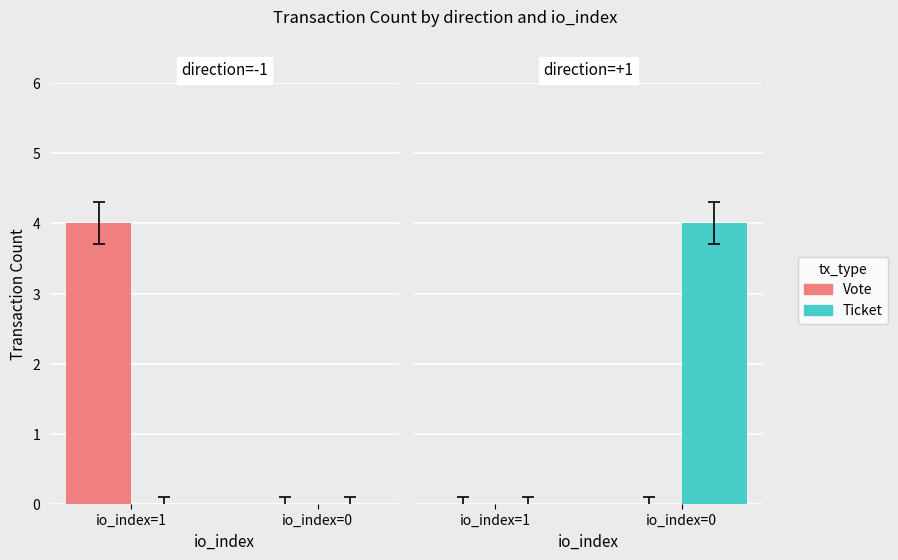

Are the bars horizontal?

No